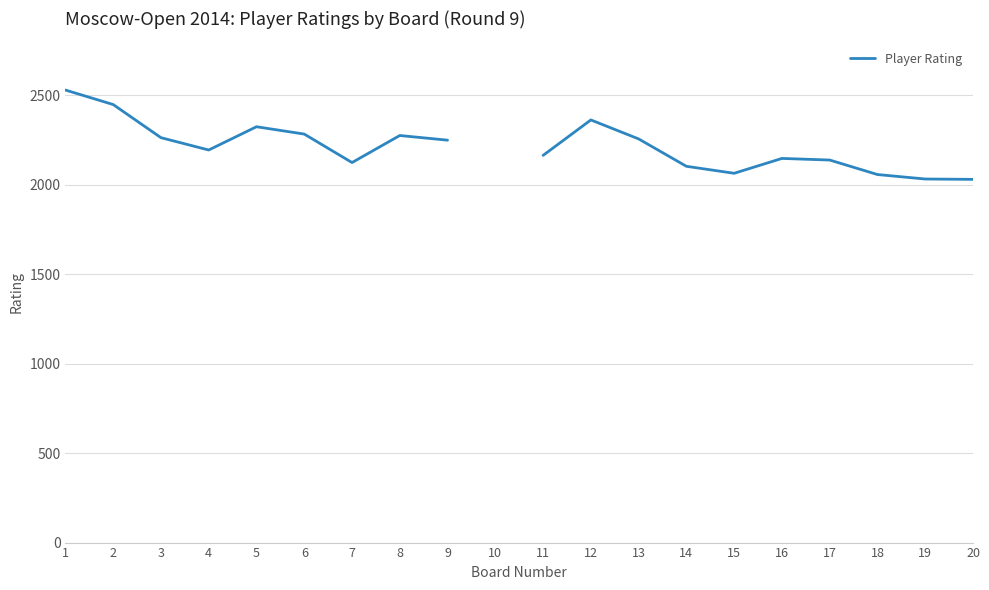

The chart shows a value of 2193.0 at 4. True or false?

True